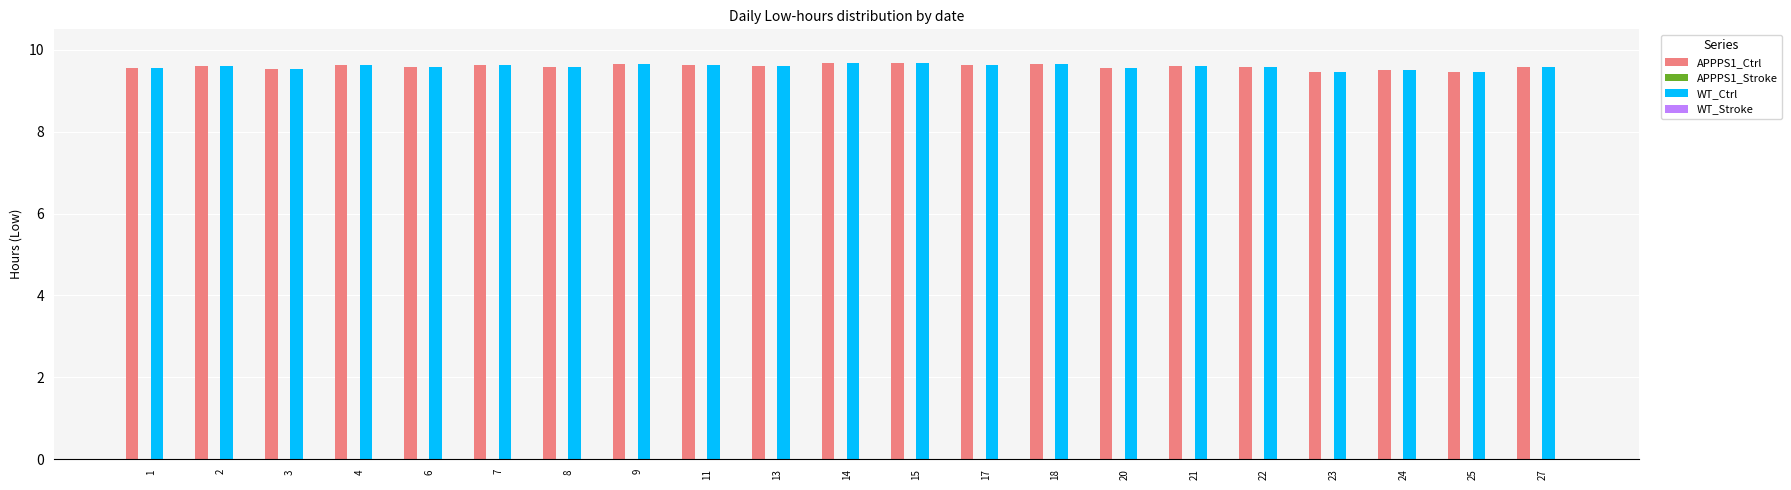

How many bars are there in each group?

2